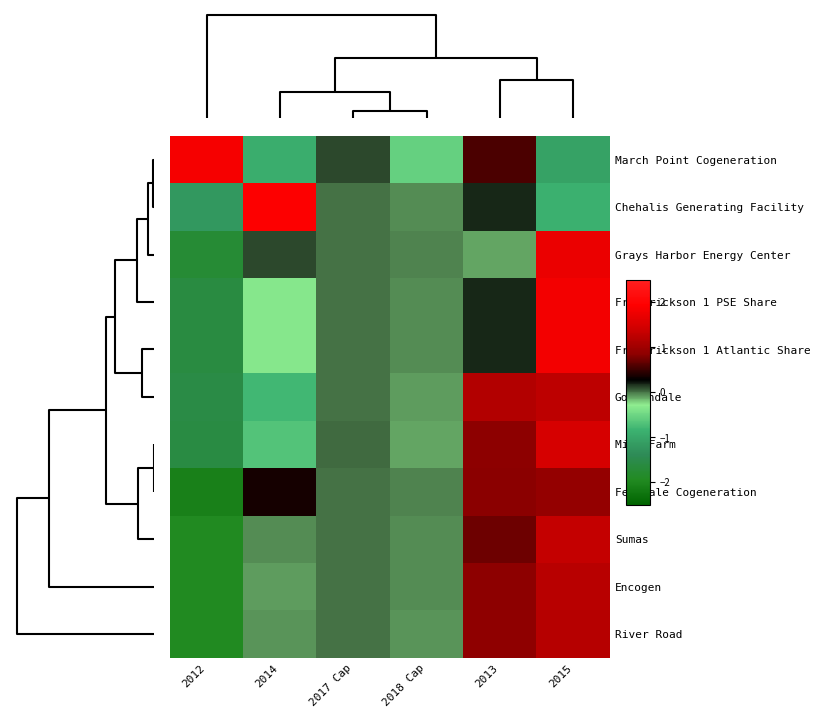

Count the number of data series in this chart.

11